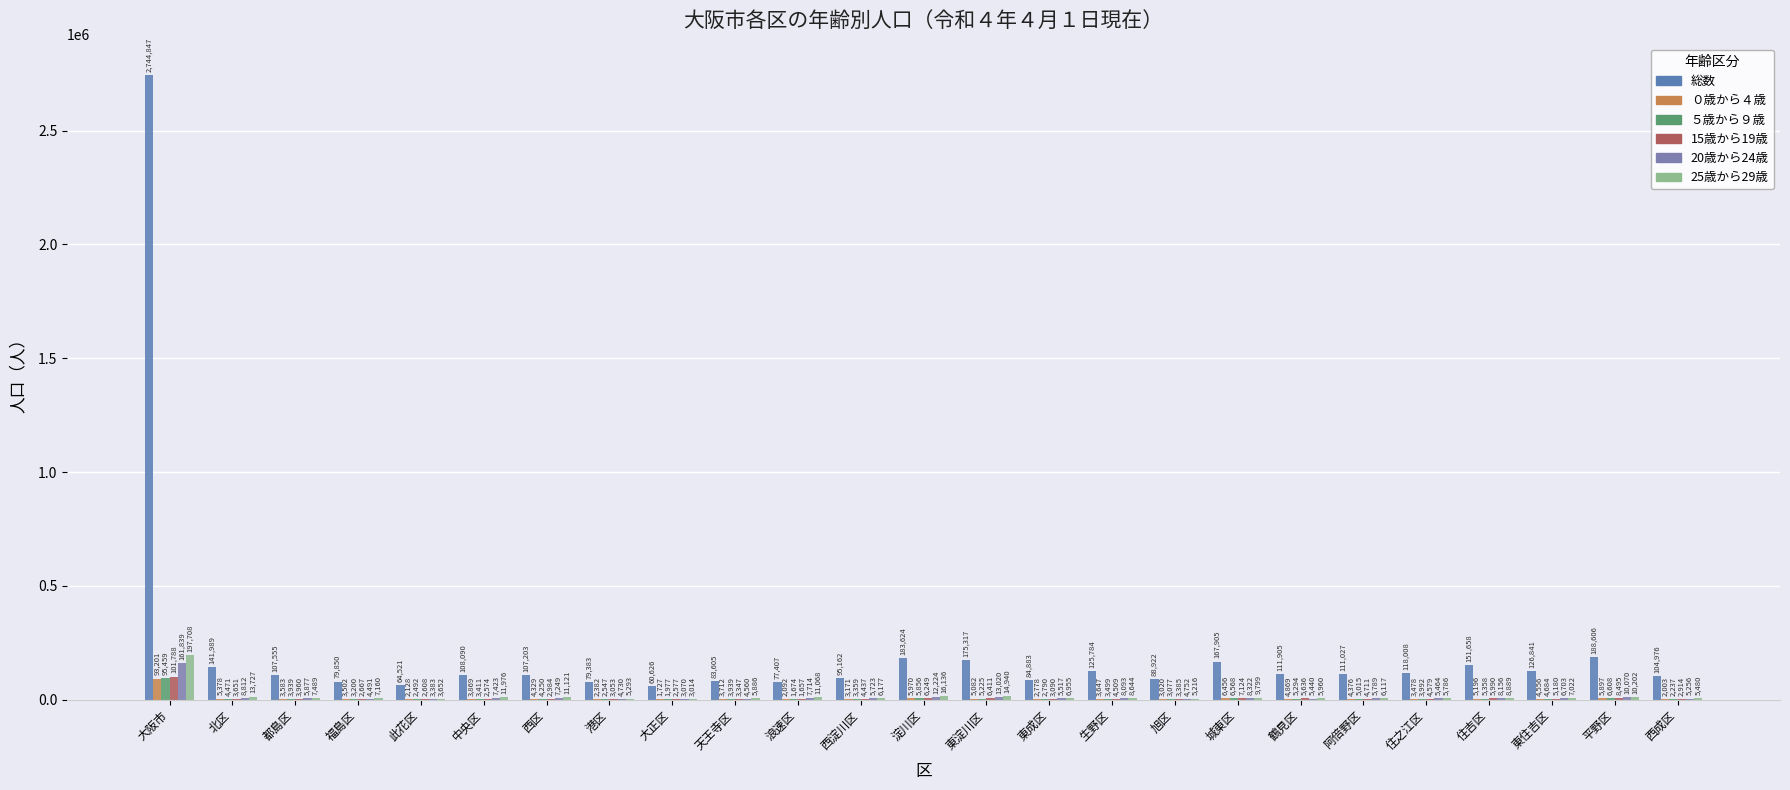

What is the value of the 総数 bar at the 15th from the left?

84883